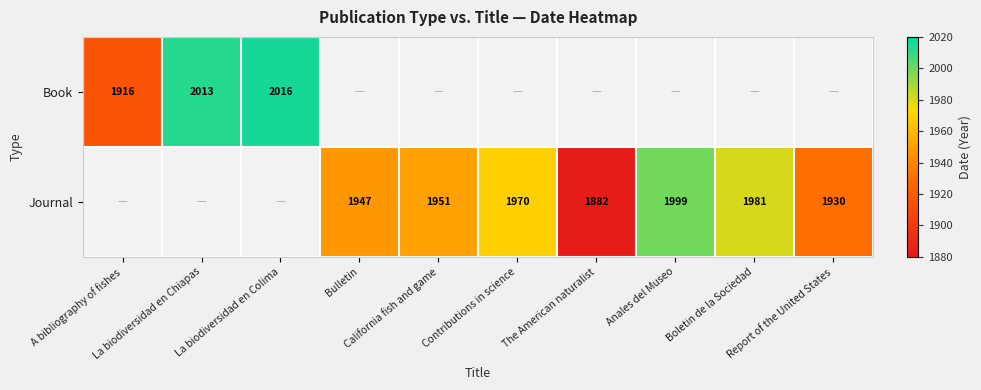

The Journal series shows 1981.0 at Boletin de la Sociedad. True or false?

True